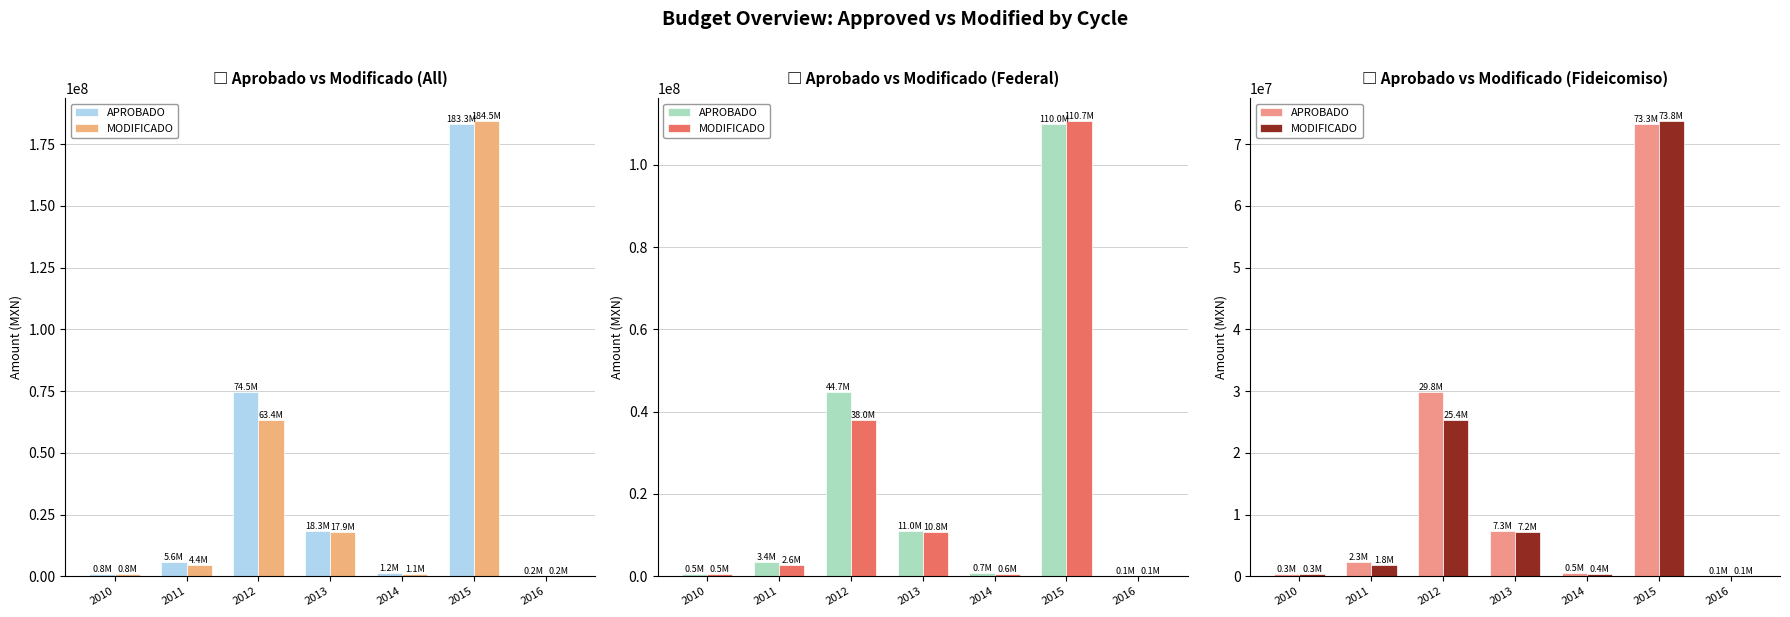

At which label does MODIFICADO reach its peak?

2015